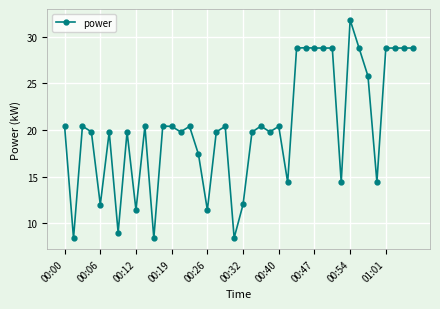

What is the greatest value displayed?

31.8